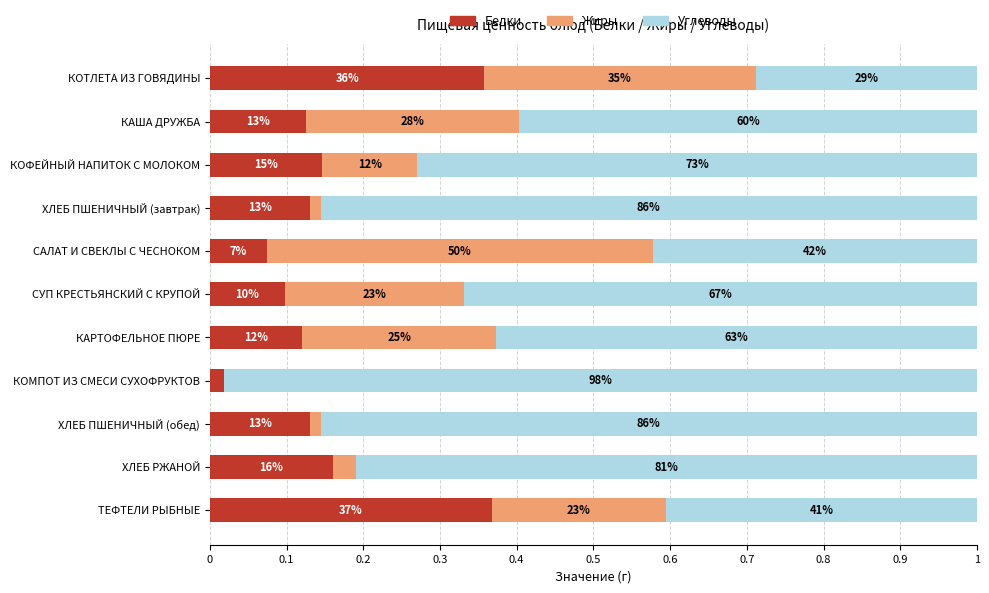

What are all the series names shown in the legend?

Белки, Жиры, Углеводы